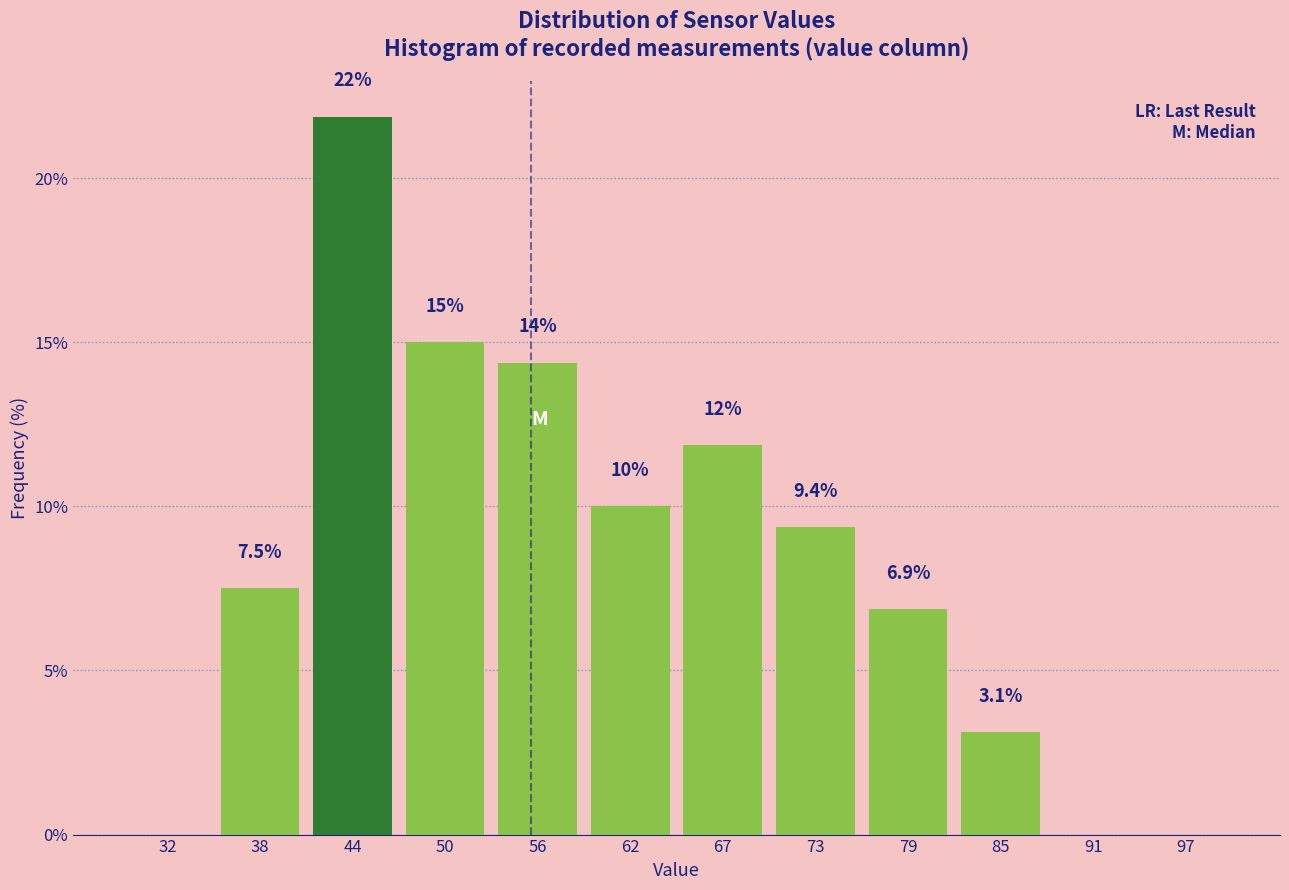

Reading right to left, list all the values displayed in this chart.

97=0.0	91=0.0	85=3.1	79=6.9	73=9.4	67=11.9	62=10.0	56=14.4	50=15.0	44=21.9	38=7.5	32=0.0